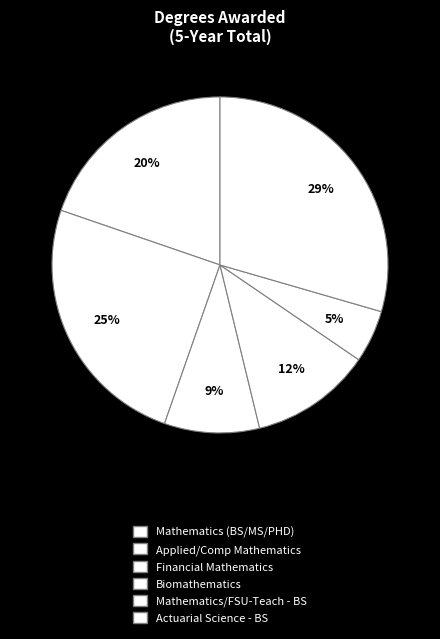

Count the number of slices in the pie.

6